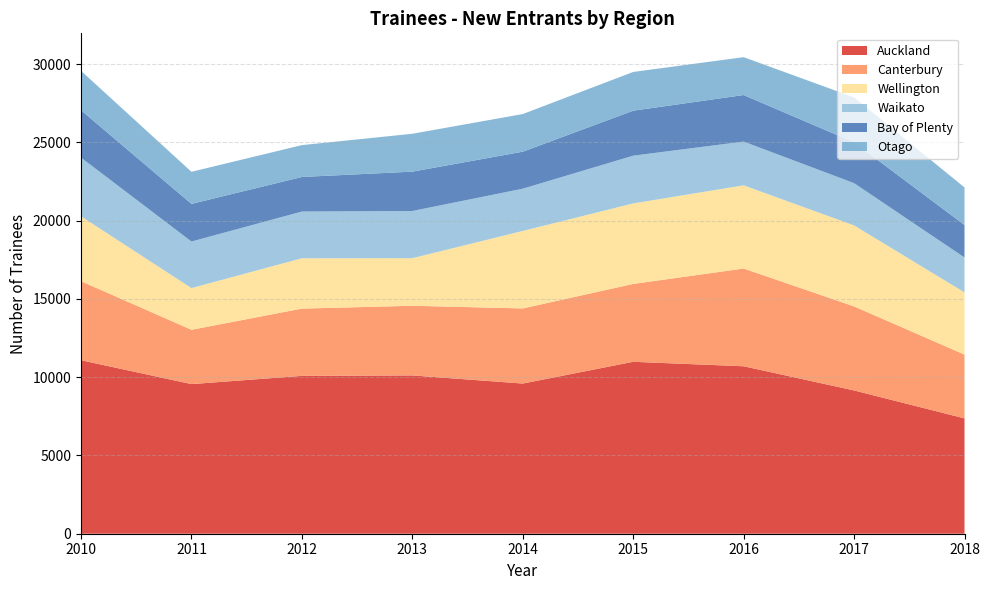

Reading right to left, transcribe all the data shown in this chart.

Auckland: 7370	9155	10700	10985	9595	10115	10085	9560	11085
Canterbury: 4075	5370	6245	4975	4800	4450	4300	3470	5050
Wellington: 3975	5175	5315	5145	4950	3040	3215	2665	4145
Waikato: 2230	2700	2795	3050	2700	3015	2985	2975	3750
Bay of Plenty: 2075	2610	2975	2875	2365	2515	2210	2405	3030
Otago: 2400	2870	2420	2475	2405	2420	2035	2050	2515